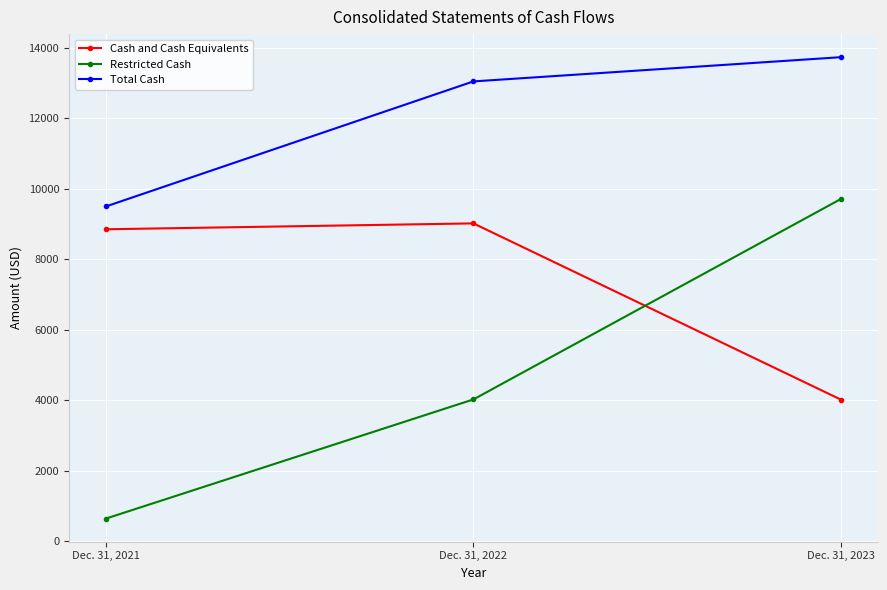

How many series are shown in this chart?

3